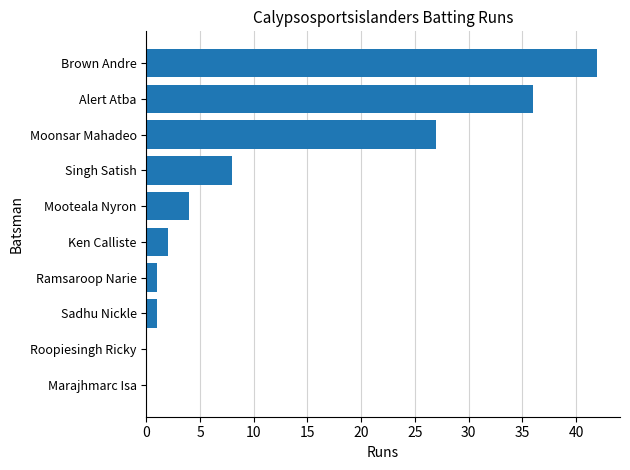

What is the sum of the values at Brown Andre and Singh Satish?

50